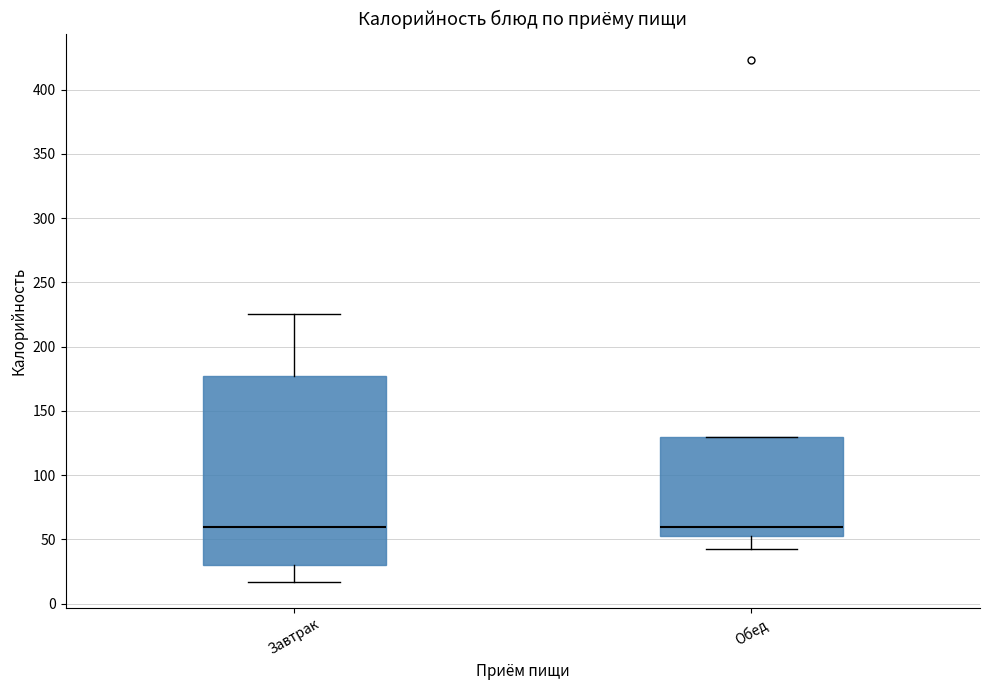

Where is the upper edge of the box for Обед on the y-axis? The values are not printed on the chart, so give them approximately, as read against the axis.

130